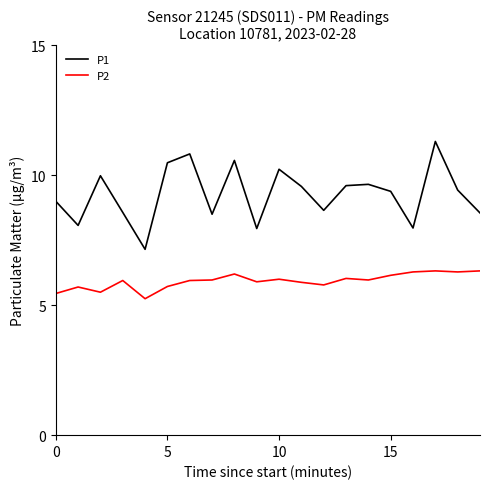

Rank the series by their maximum value, from lowest to highest.

P2, P1